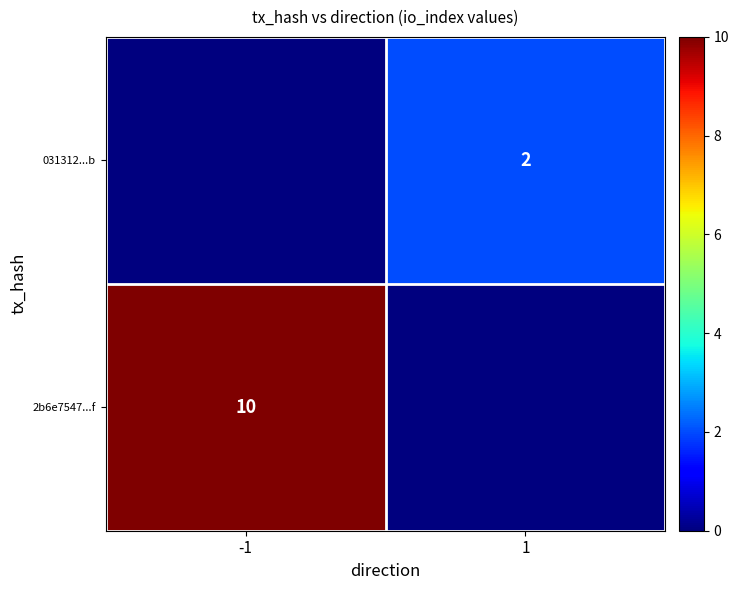

Is it true that 031312...b equals 3 at 1?

False